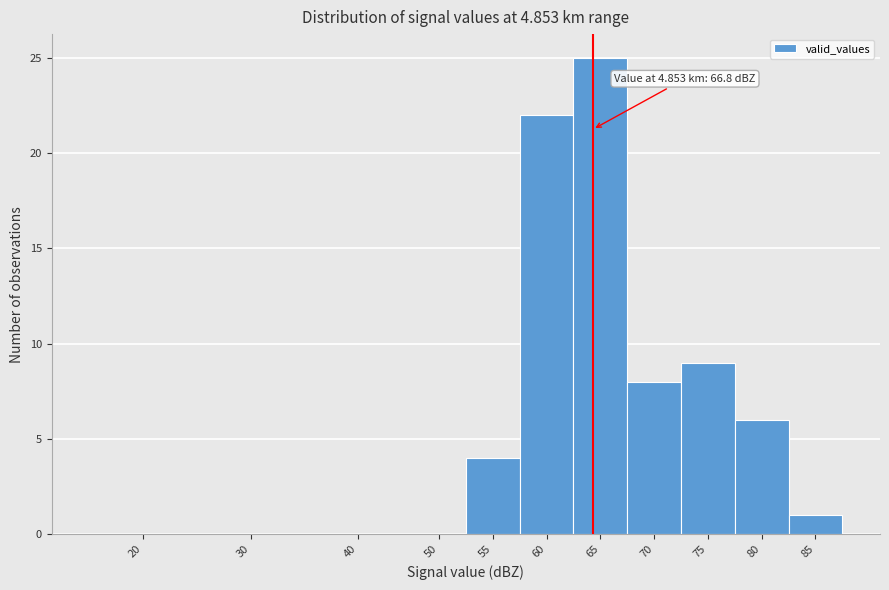

Reading left to right, list all the values displayed in this chart.

20=0	30=0	40=0	50=0	55=4	60=22	65=25	70=8	75=9	80=6	85=1